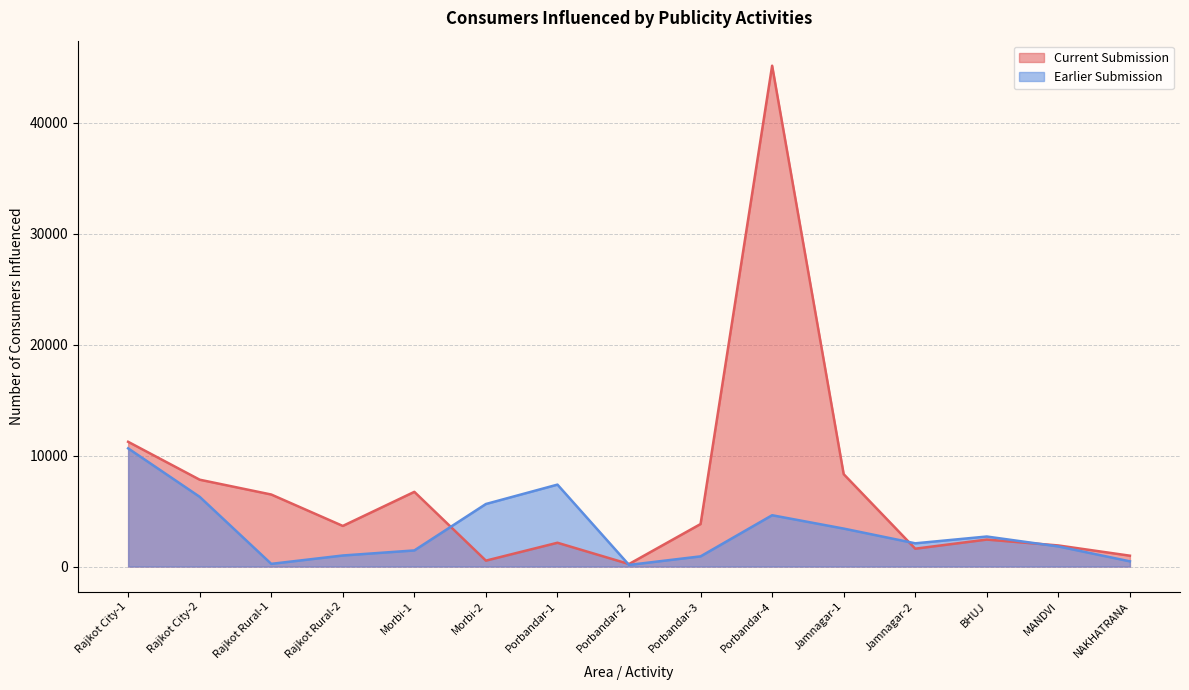

How many categories are shown in the chart?

15